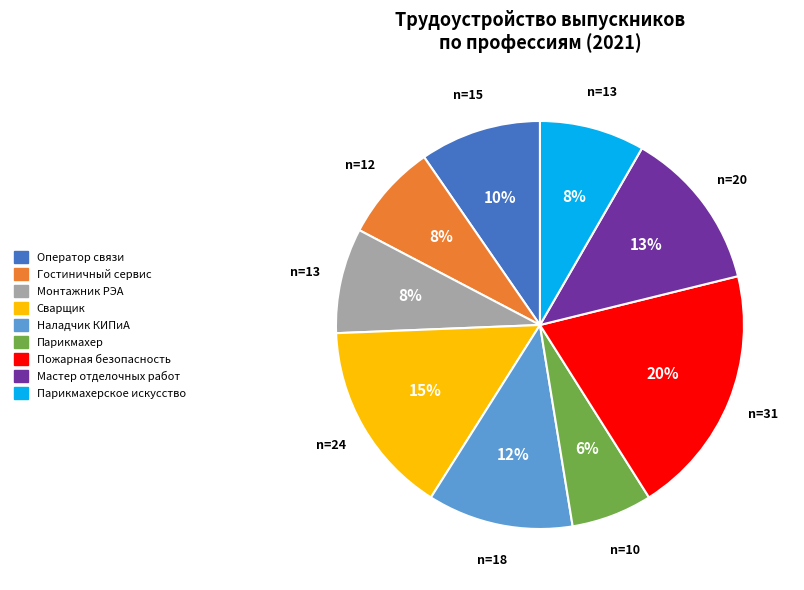

Does any single category account for the majority?

No